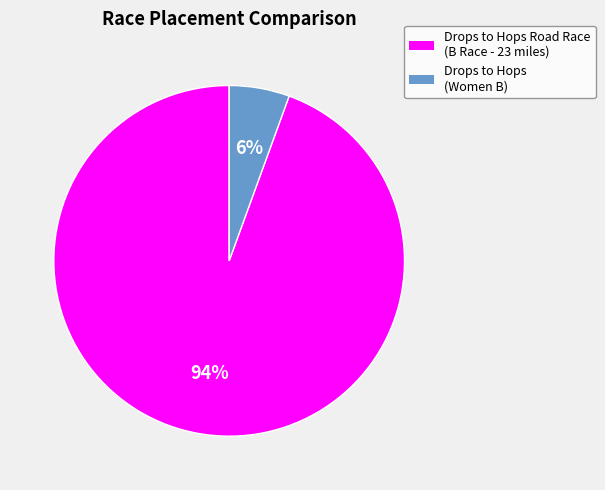

What is the largest slice in the pie chart?

Drops to Hops Road Race (B Race - 23 miles)